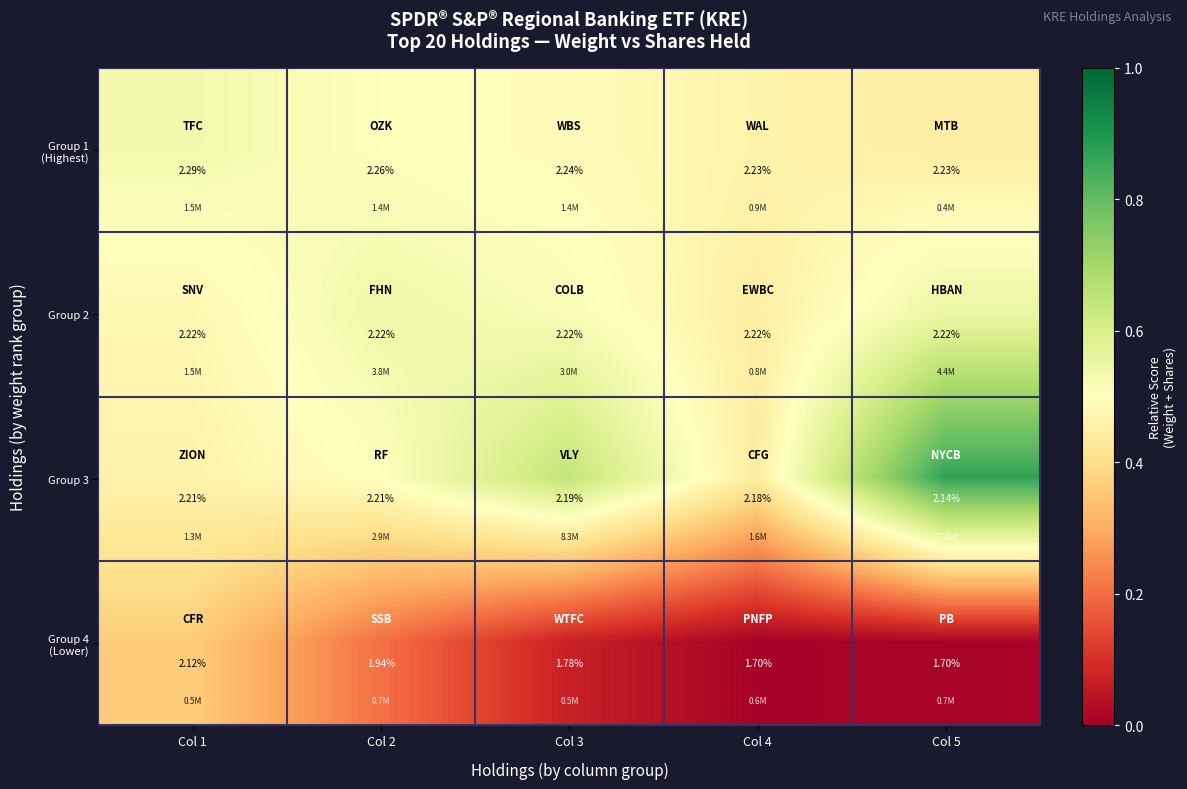

Which series has the largest total across all categories?

Group 3